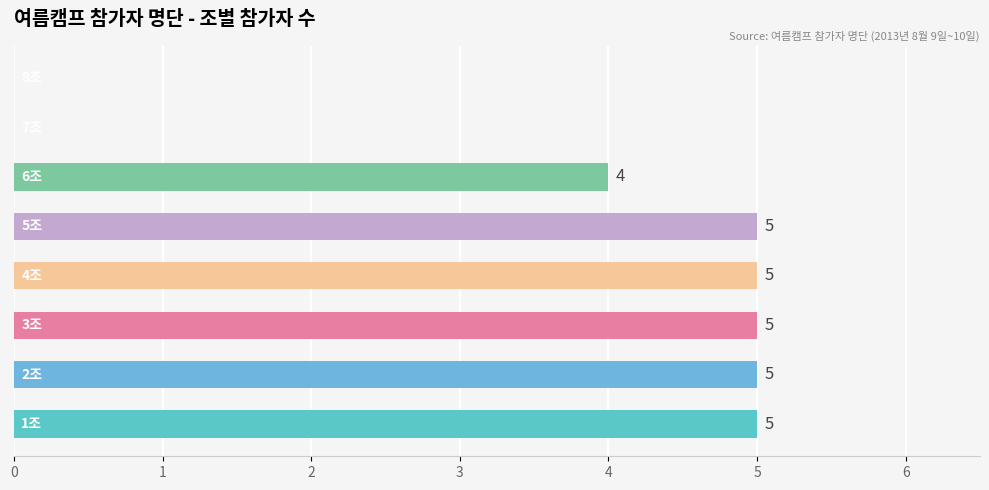

What is the sum of all values?

29